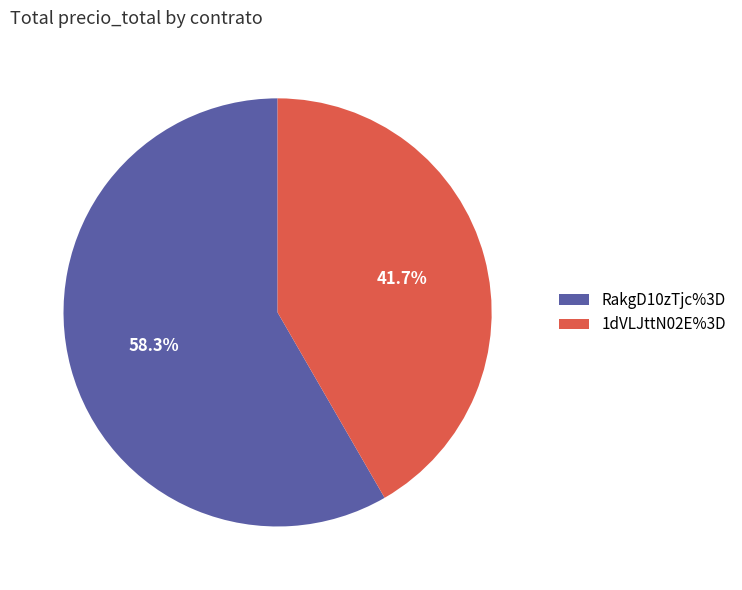

To the nearest percent, what is the difference between the largest and smallest slice percentages?

17%